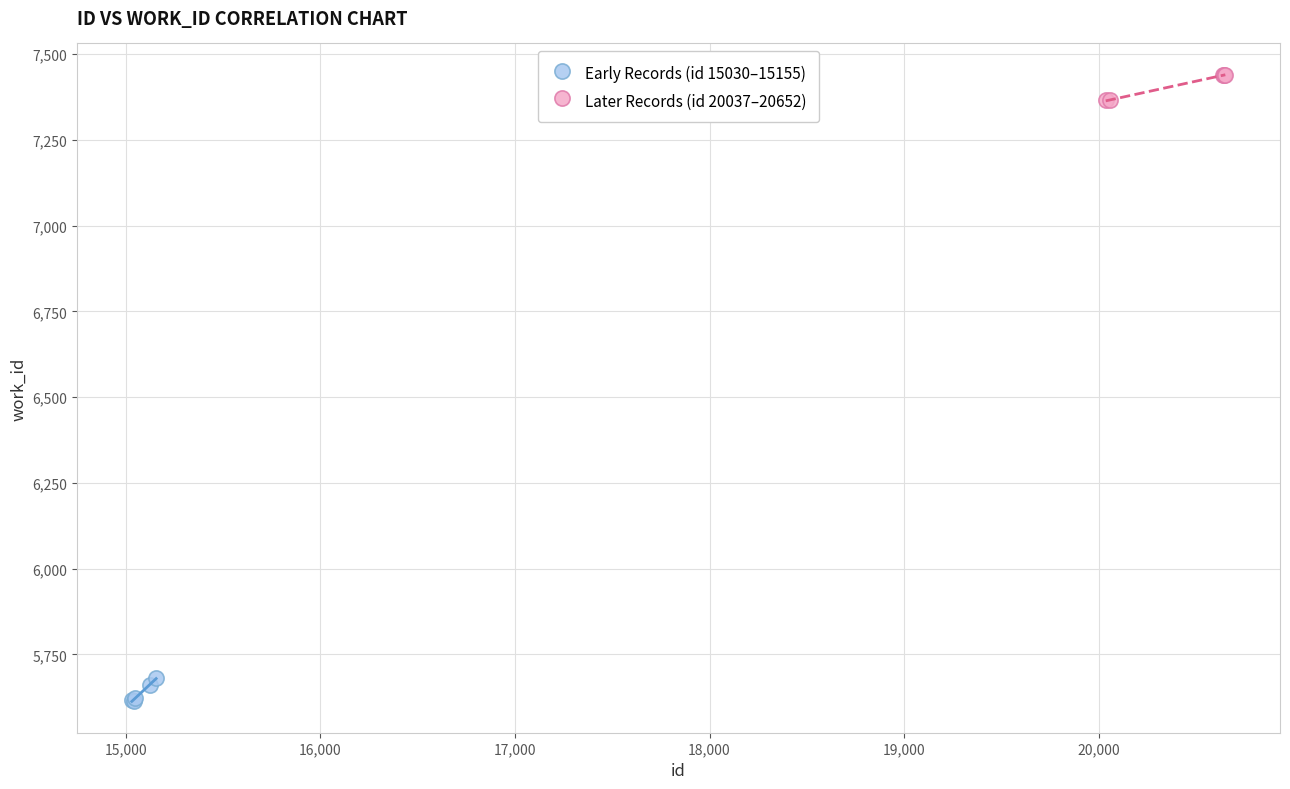

Which series contains the lowest Y value?

Early Records (id 15030–15155)